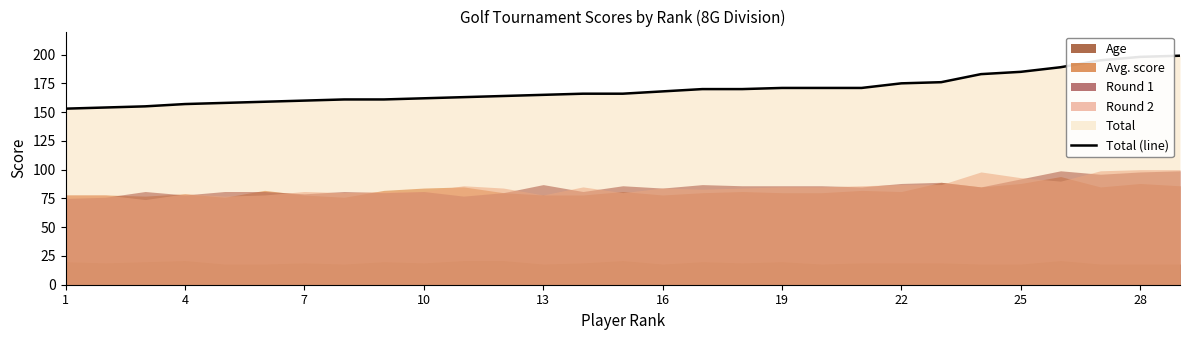

The value of Total (line) at 1 is 54. True or false?

False